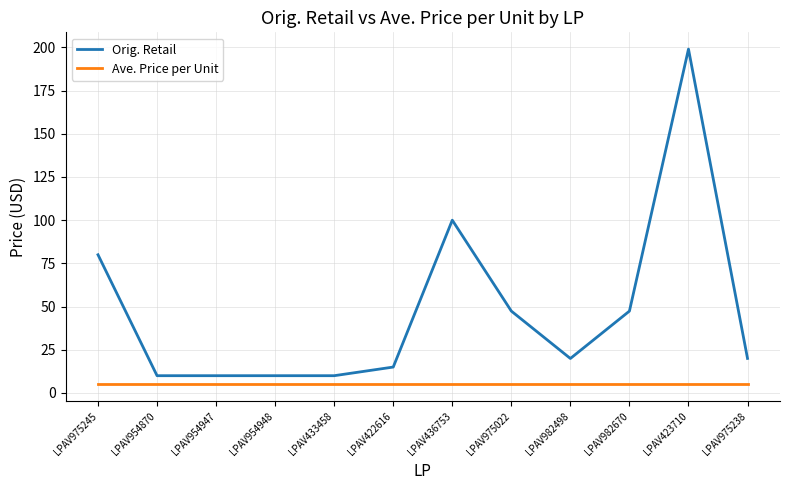

What is the greatest value displayed?

199.0